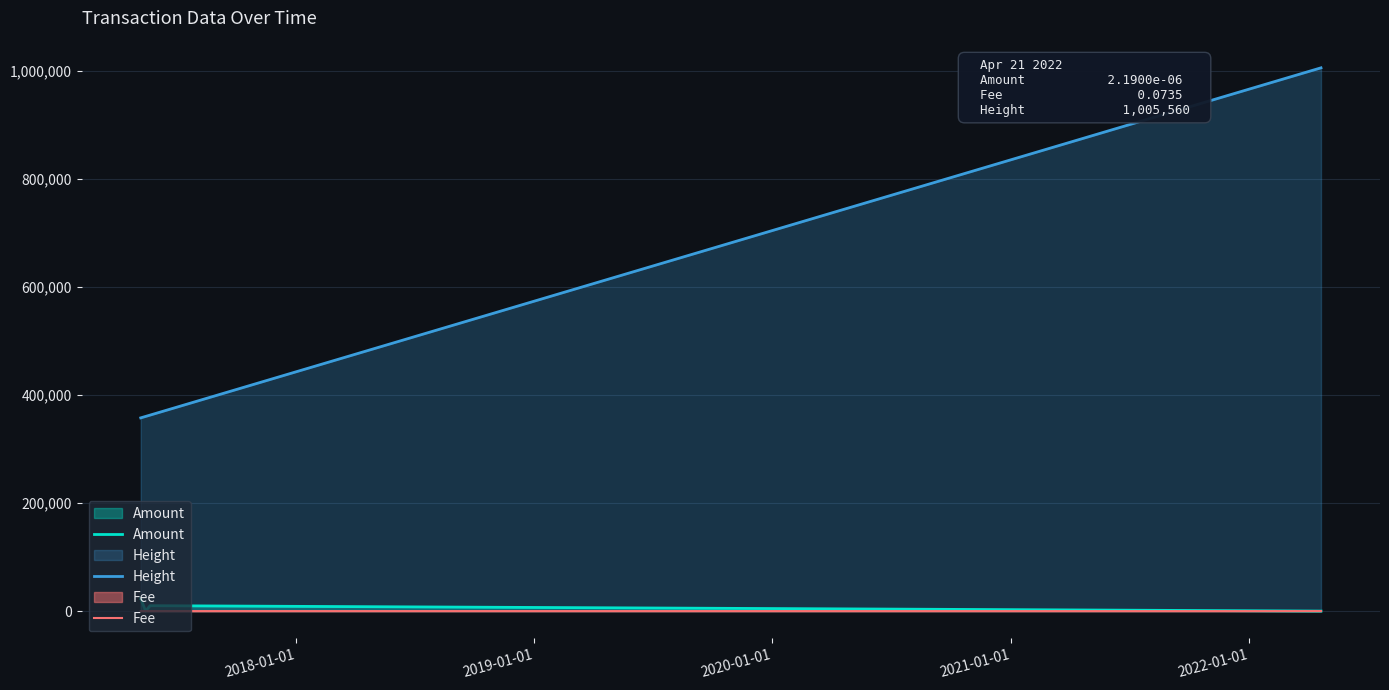

Does the chart display data point markers on the line(s)?

No